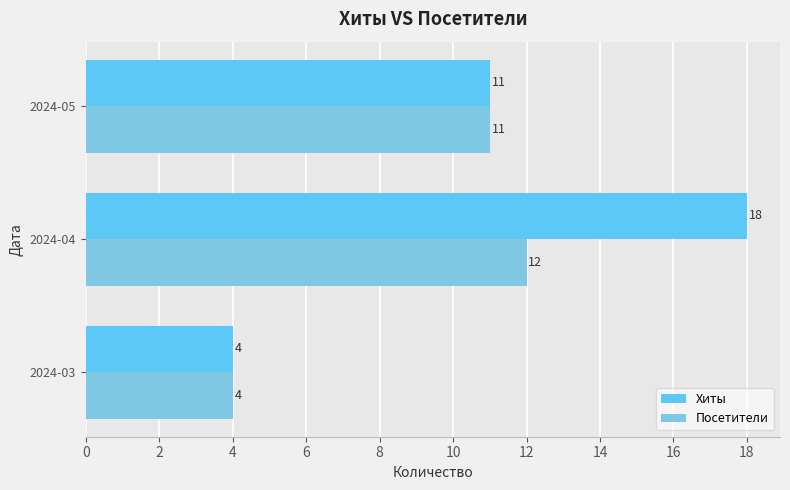

Reading left to right, what are all the values shown in this chart?

Хиты: 4	18	11
Посетители: 4	12	11